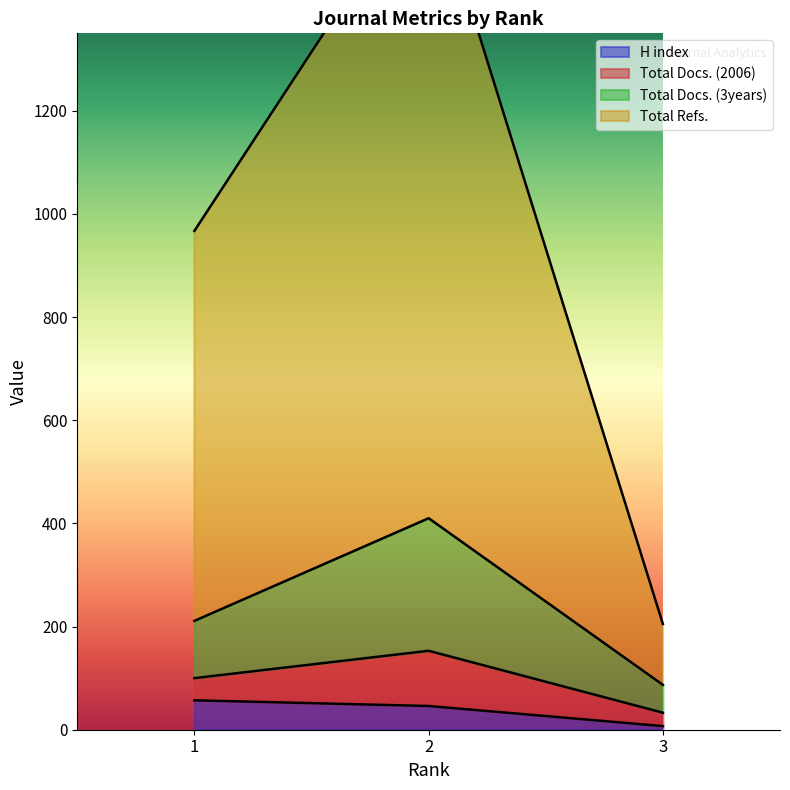

The value of H index at 1 is 57. True or false?

True